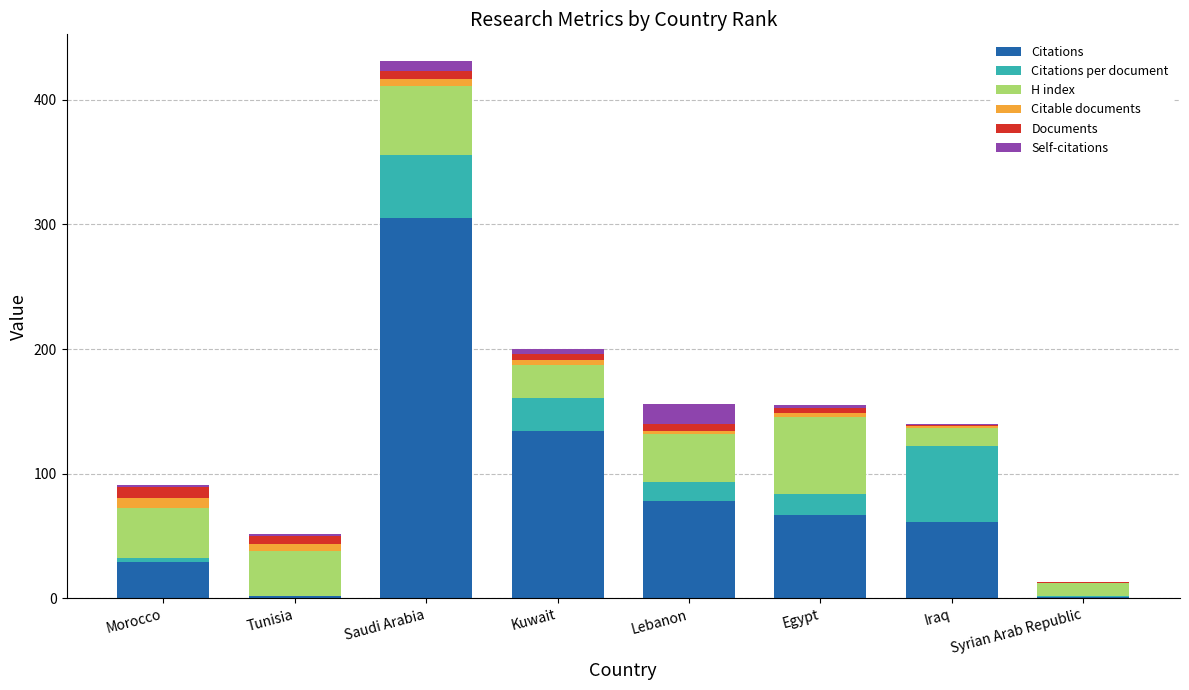

What is the highest value of the Citations series?

305.0